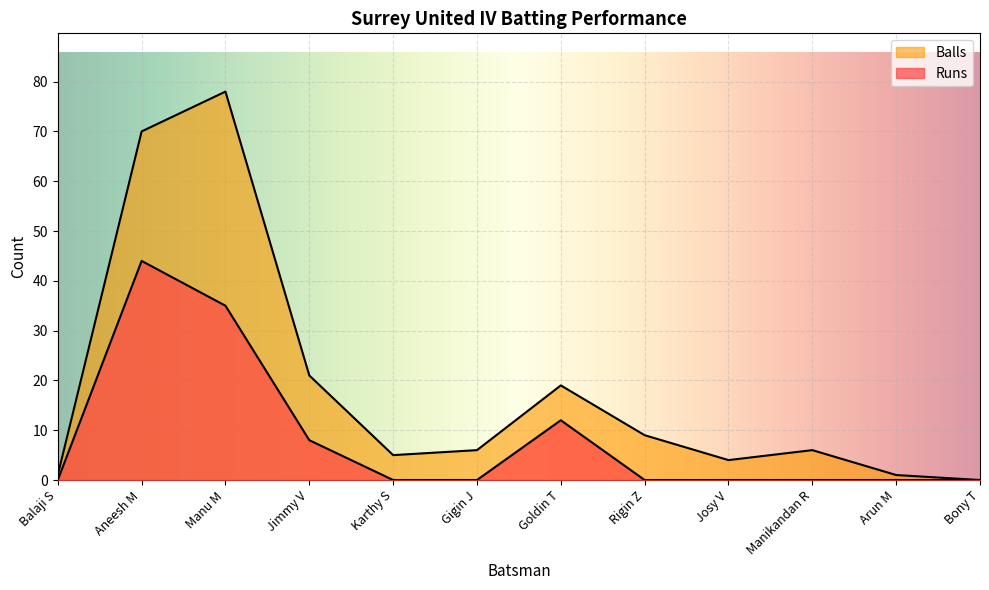

Rank the series at Balaji S from lowest to highest value.

Runs, Balls